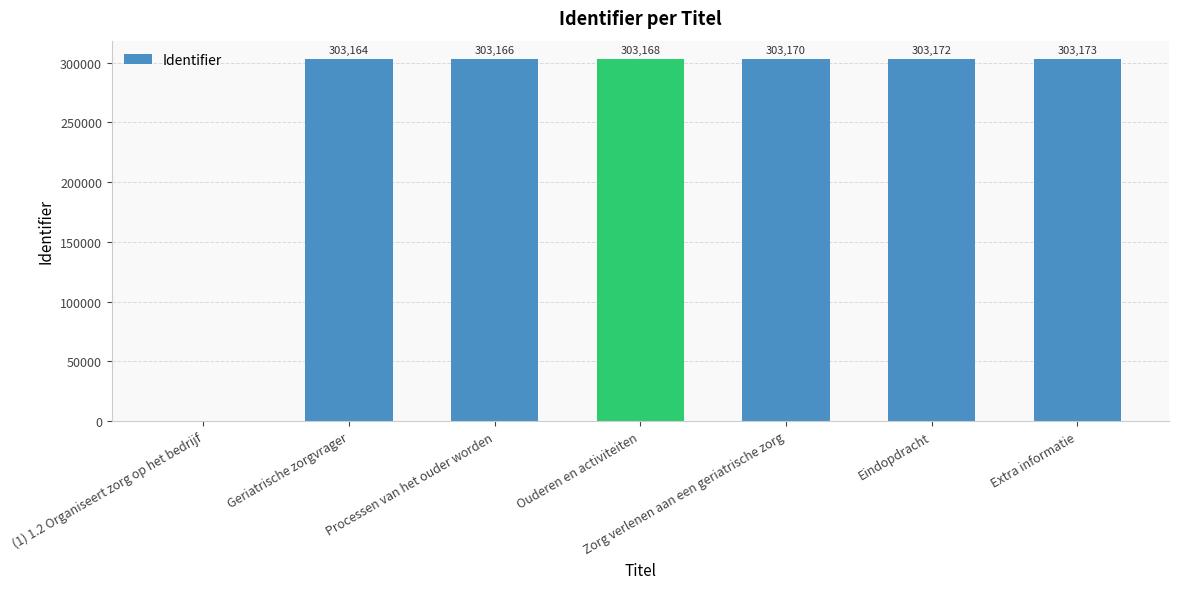

What value does the data have at Geriatrische zorgvrager, to the nearest 100?

303200